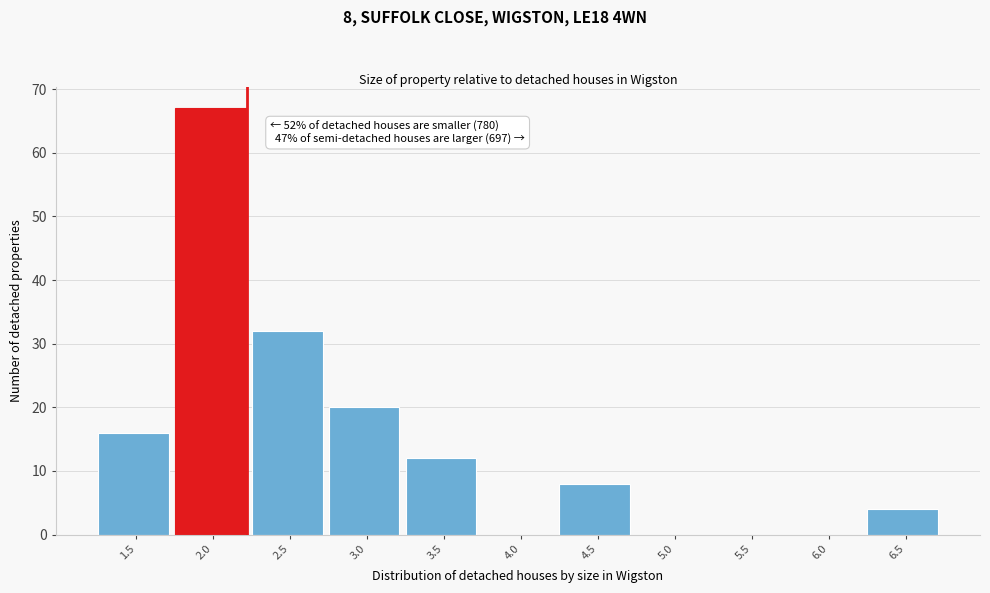

Reading left to right, transcribe all the data shown in this chart.

1.5=16	2.0=67	2.5=32	3.0=20	3.5=12	4.0=0	4.5=8	5.0=0	5.5=0	6.0=0	6.5=4